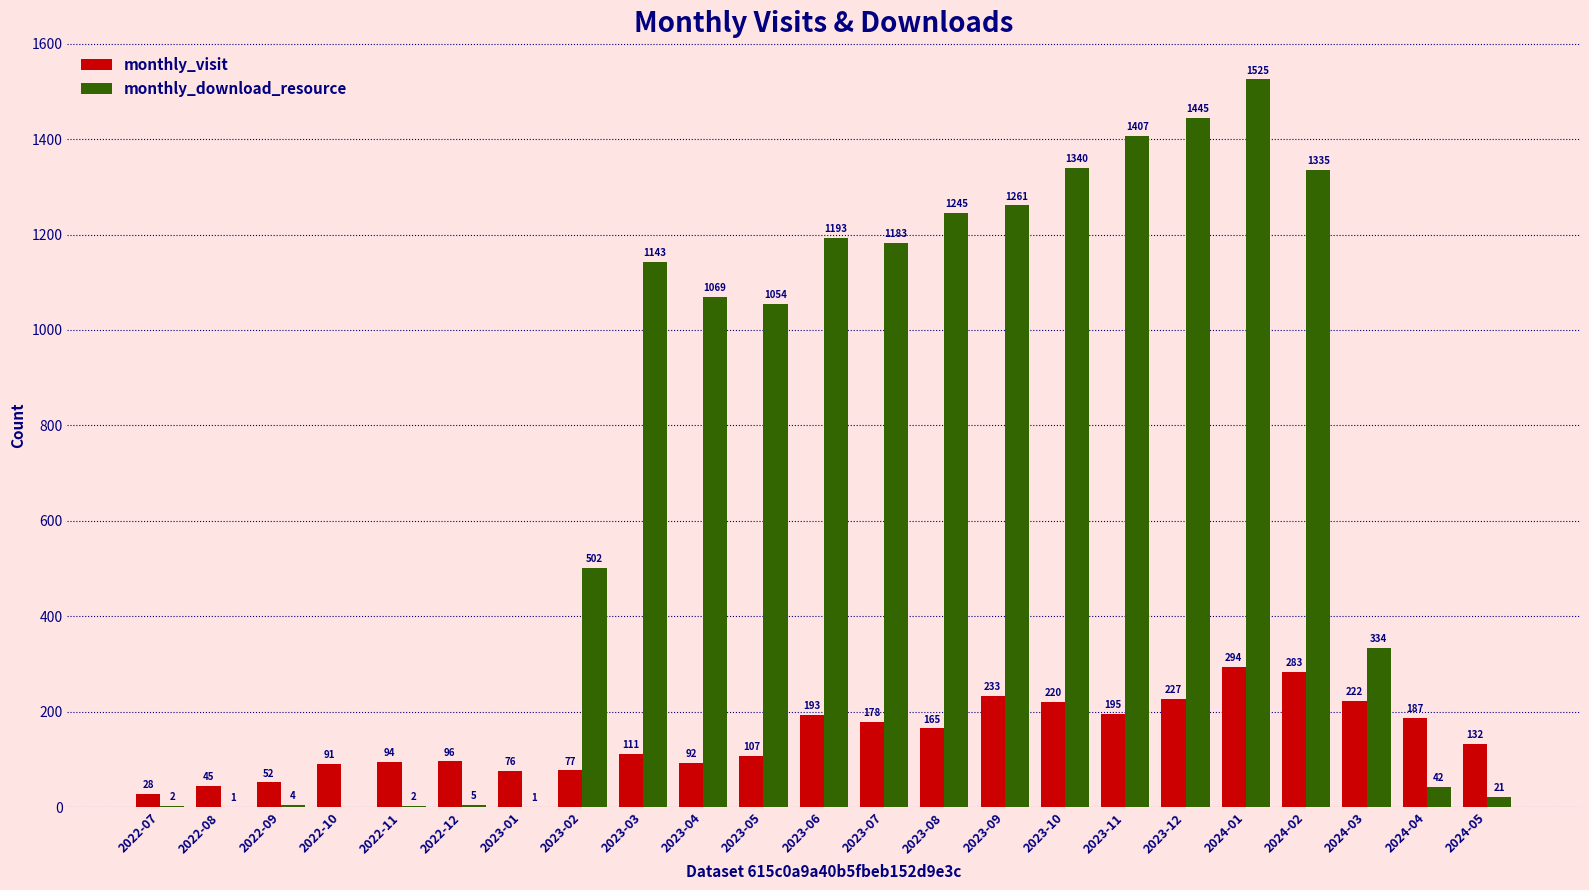

True or false: monthly_visit has a value of 45 at 2022-08.

True